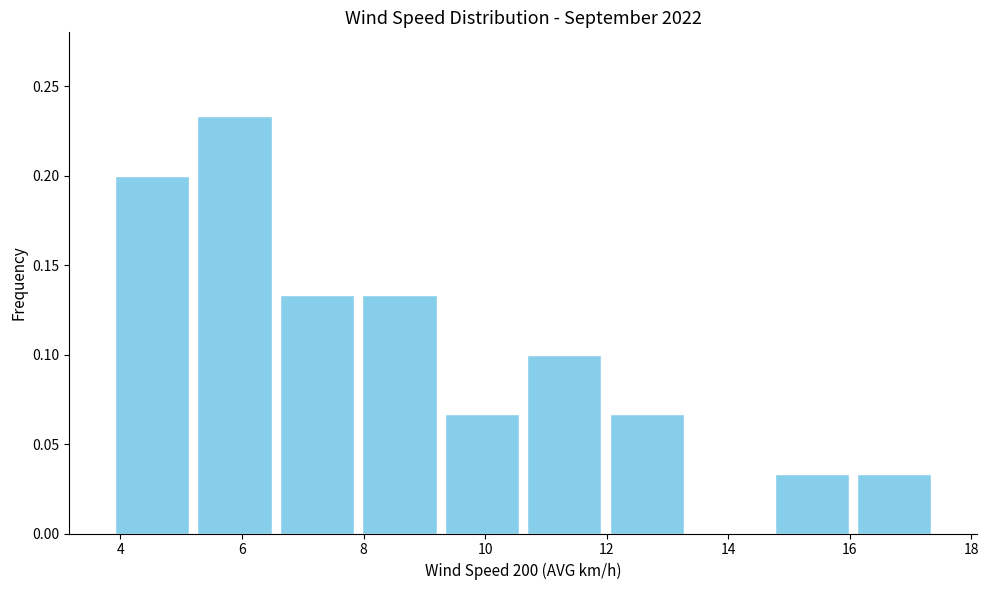

How tall is the bar that spans 14.6 to 16.0 on the x-axis? Neither the bar edges nor the heights are printed on the chart, so give them approximately, as read against the axes.

0.035